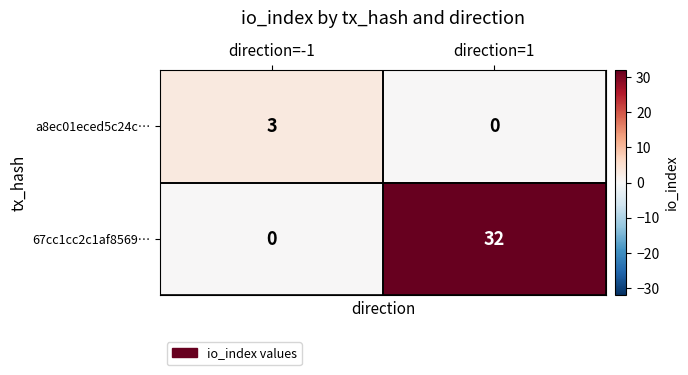

What is the sum of the a8ec01eced5c24c… values at direction=1 and direction=-1?

3